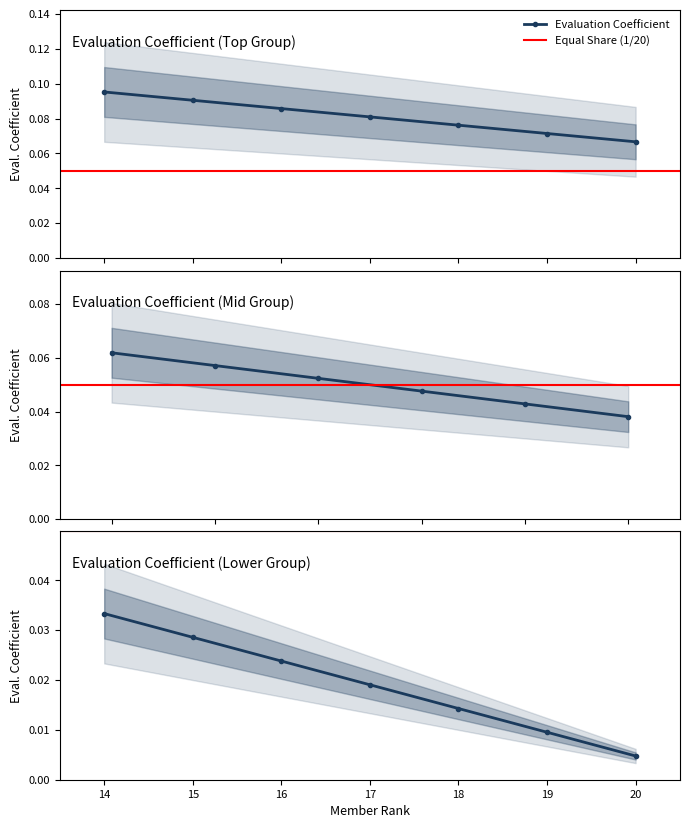

True or false: the data has more than 0 interior local peaks.

False